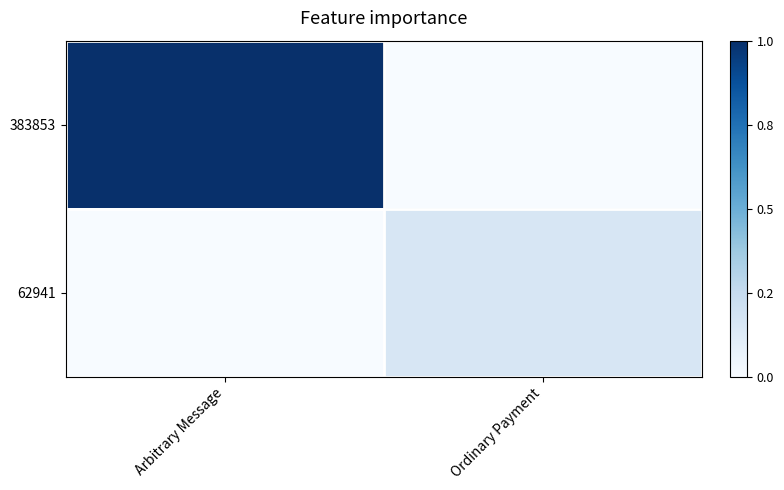

At which category is the sum across all series the highest?

Arbitrary Message